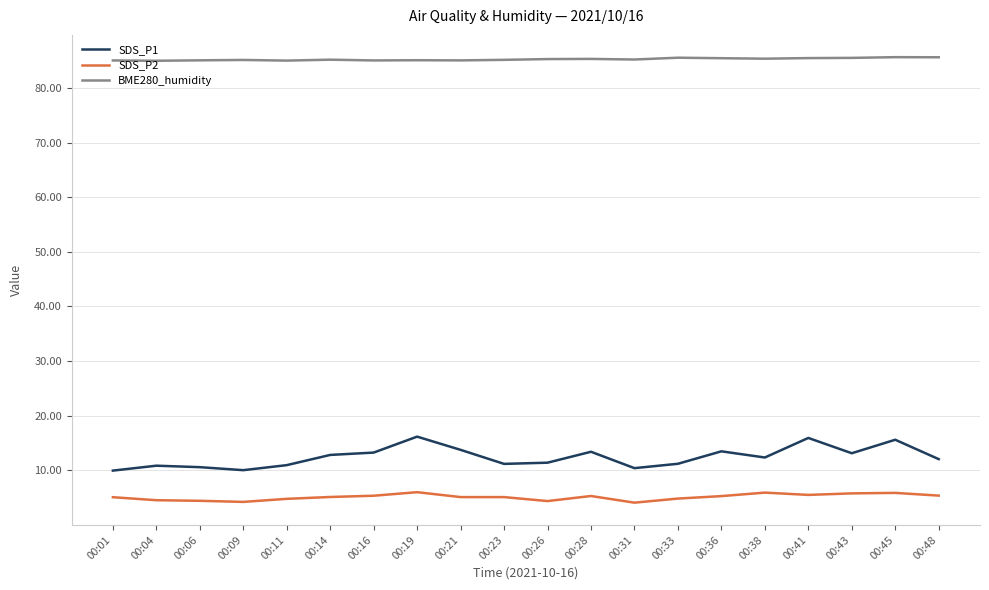

What is the total value across all series at 00:33?

101.6